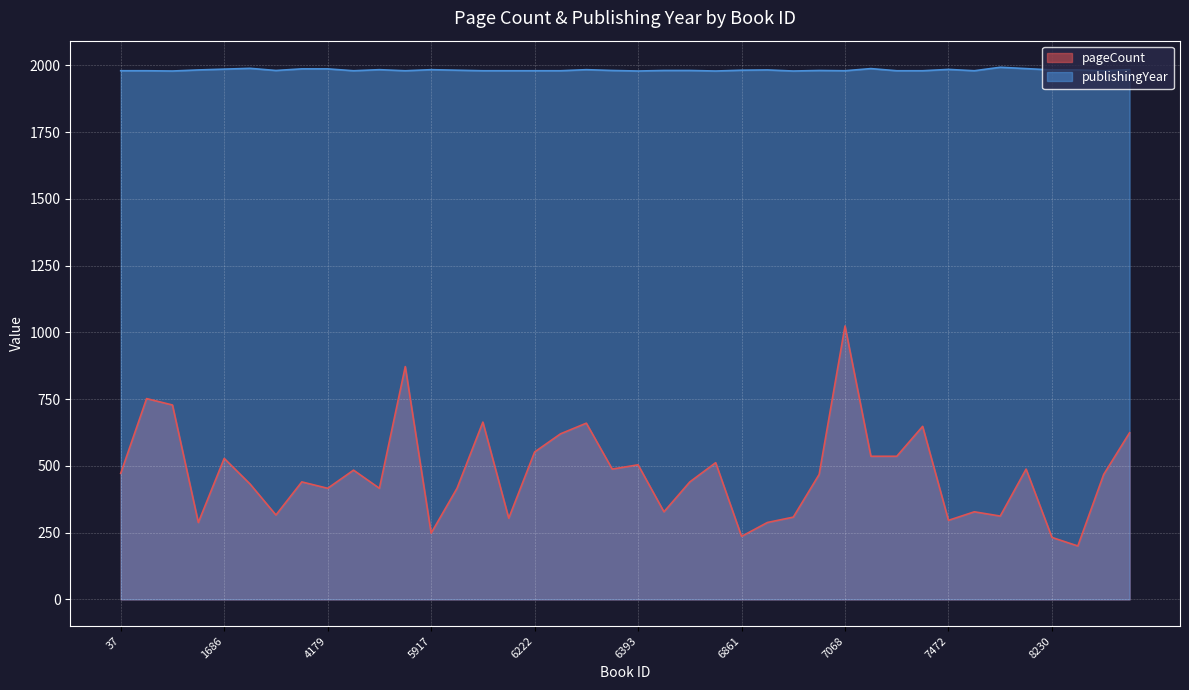

At which label does pageCount reach its minimum?

8489